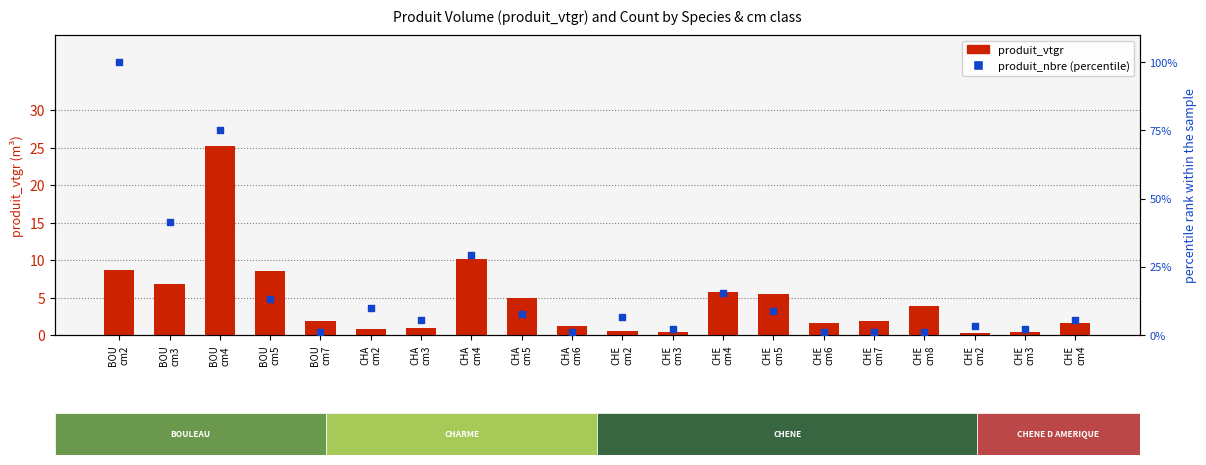

What is the total value across all series at CHE
cm3?

2.5